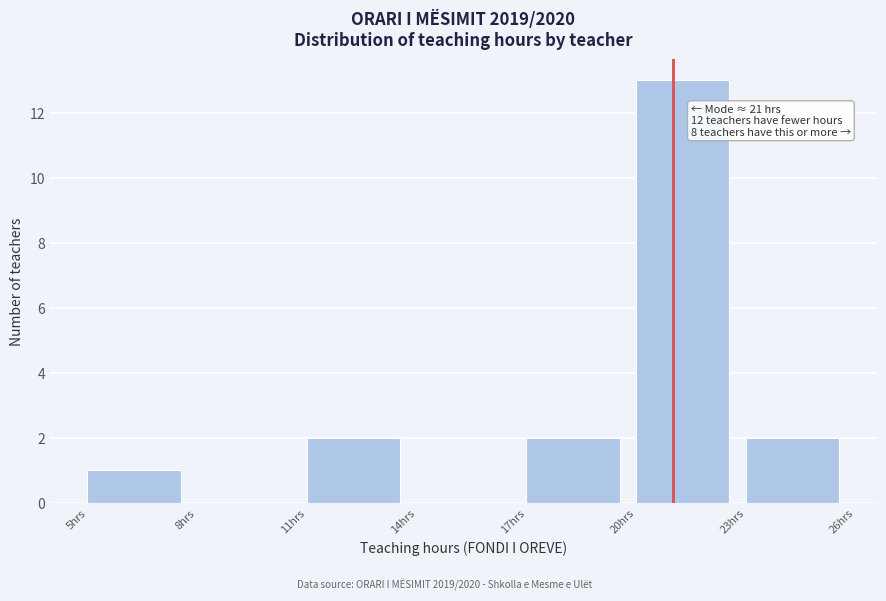

Over which range of the x-axis is the bar tallest?

20 to 23